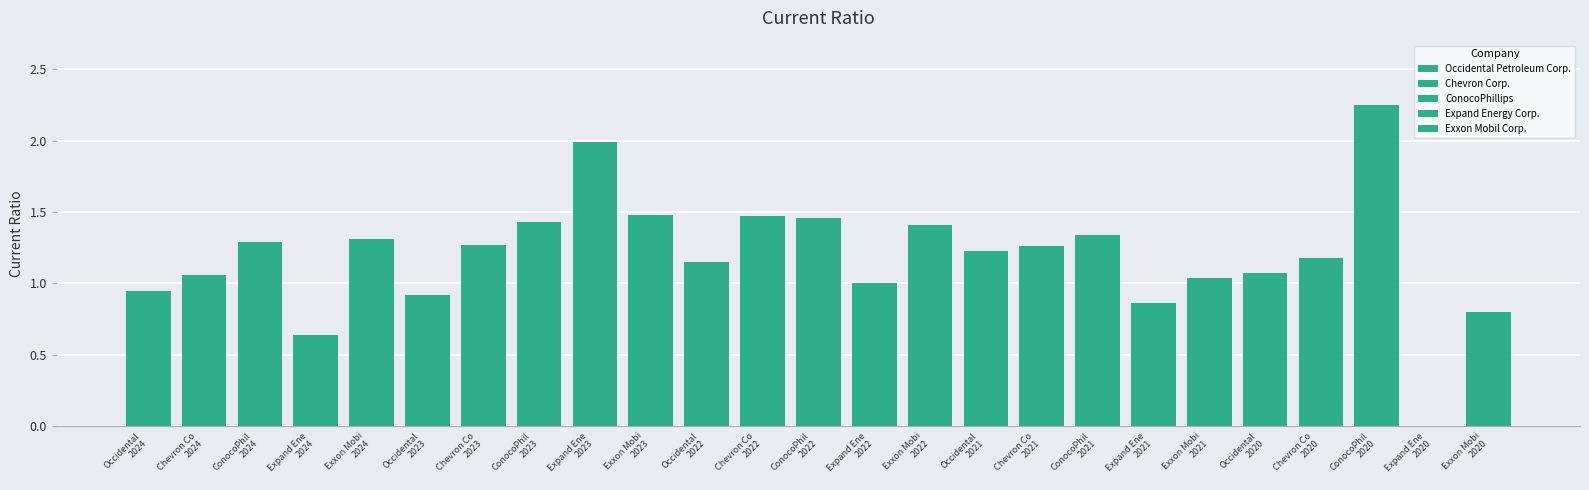

What position from the right is 2023-12-31?

4